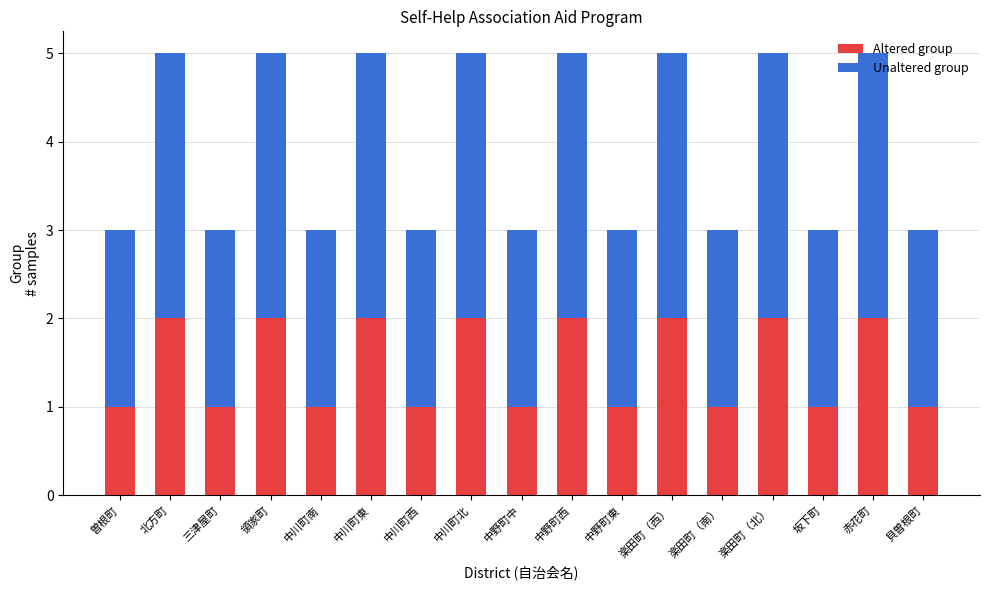

What is the value of the Altered group bar at the 15th from the left?

1